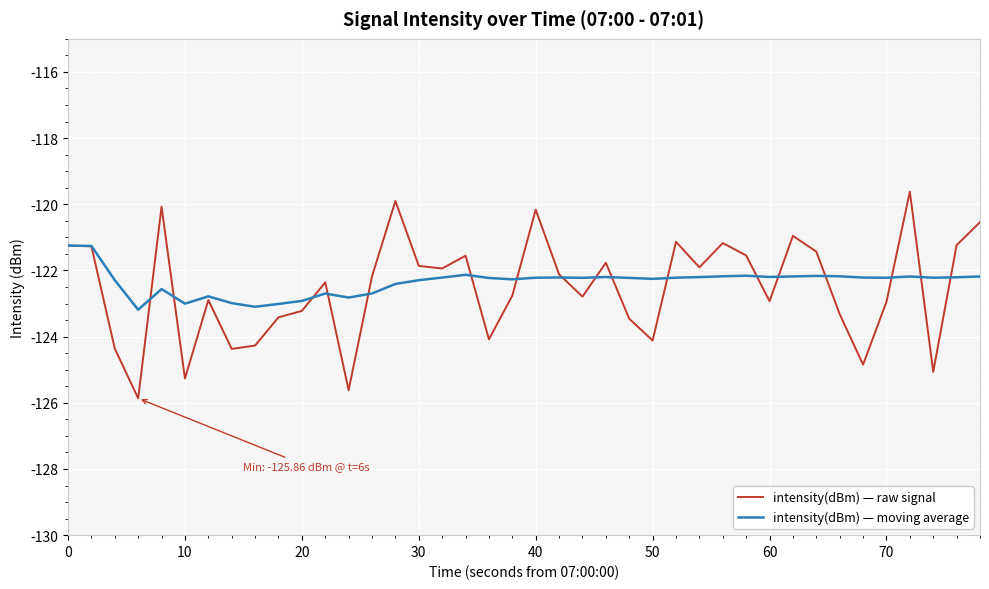

What is the difference between the maximum and minimum values in the intensity(dBm) — moving average series?

1.9